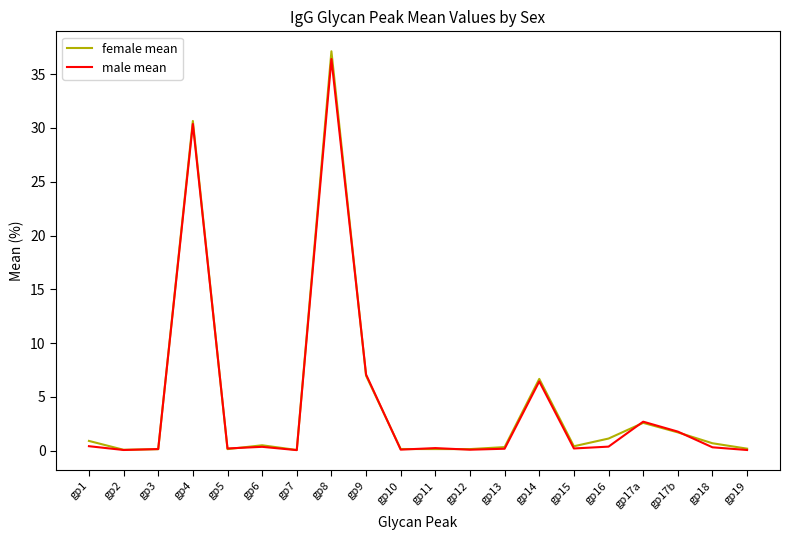

Which category has the highest value in the male mean series?

gp8